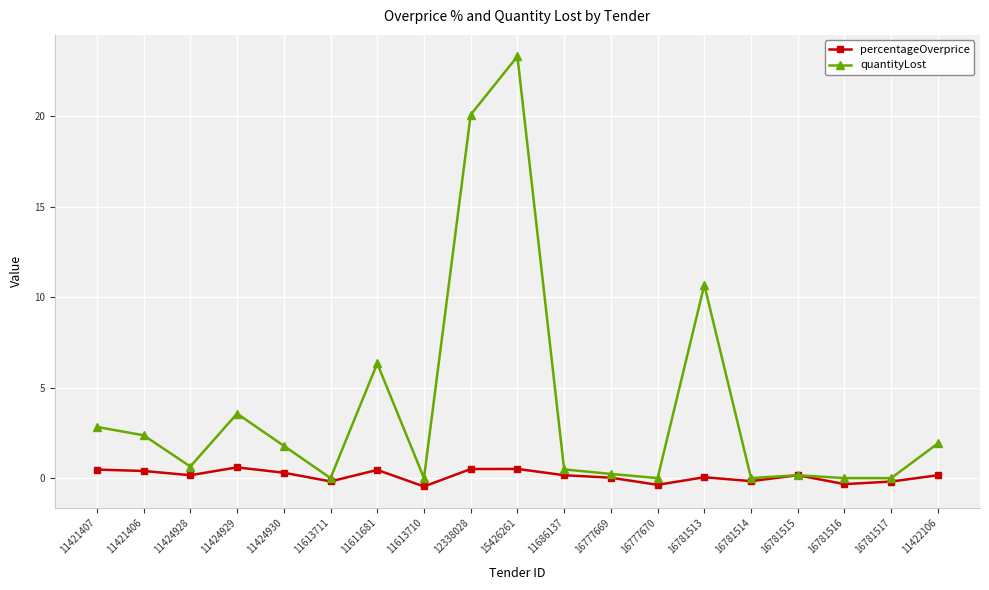

Which label corresponds to the largest value in the chart?

15426261